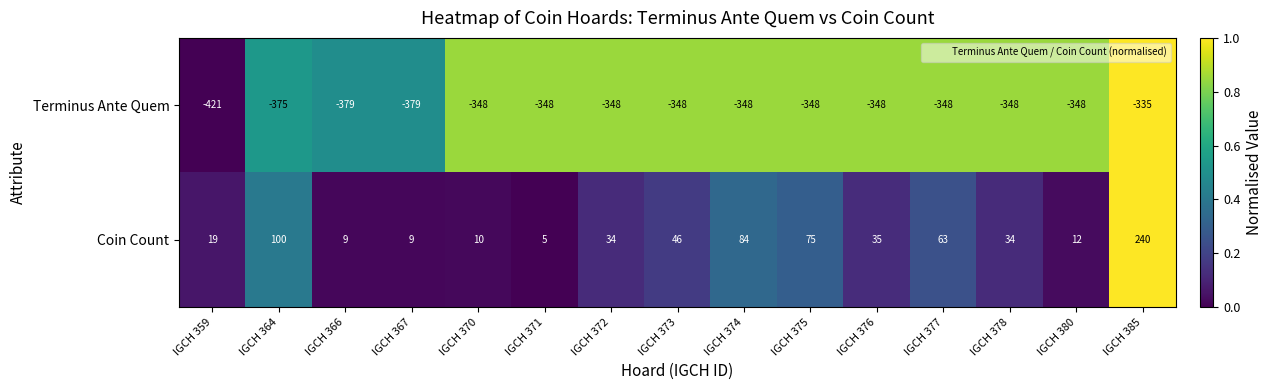

List the series in order of their overall mean, highest first.

Coin Count, Terminus Ante Quem